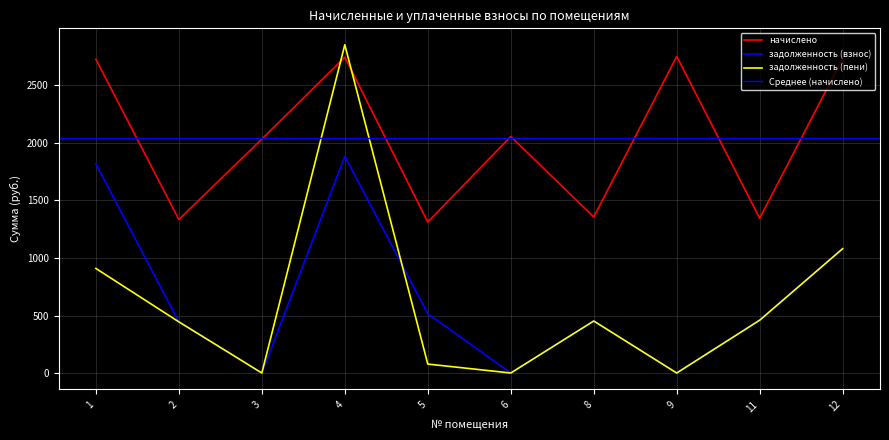

What is the total value across all series at 1?

5455.0